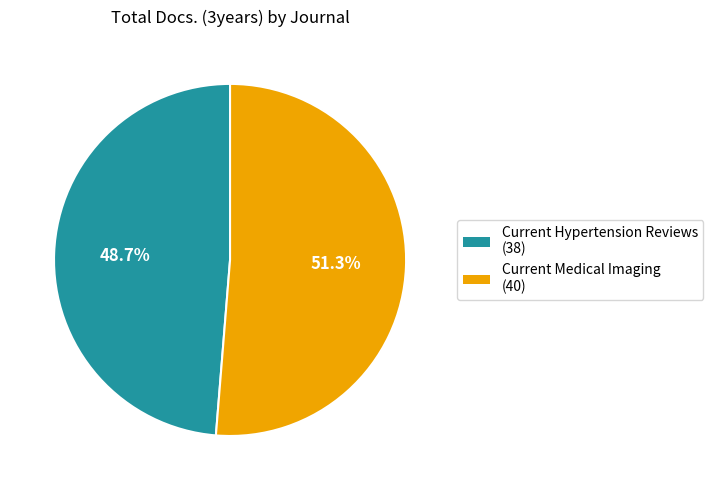

What percentage is the Current Hypertension Reviews slice, to the nearest percent?

49%